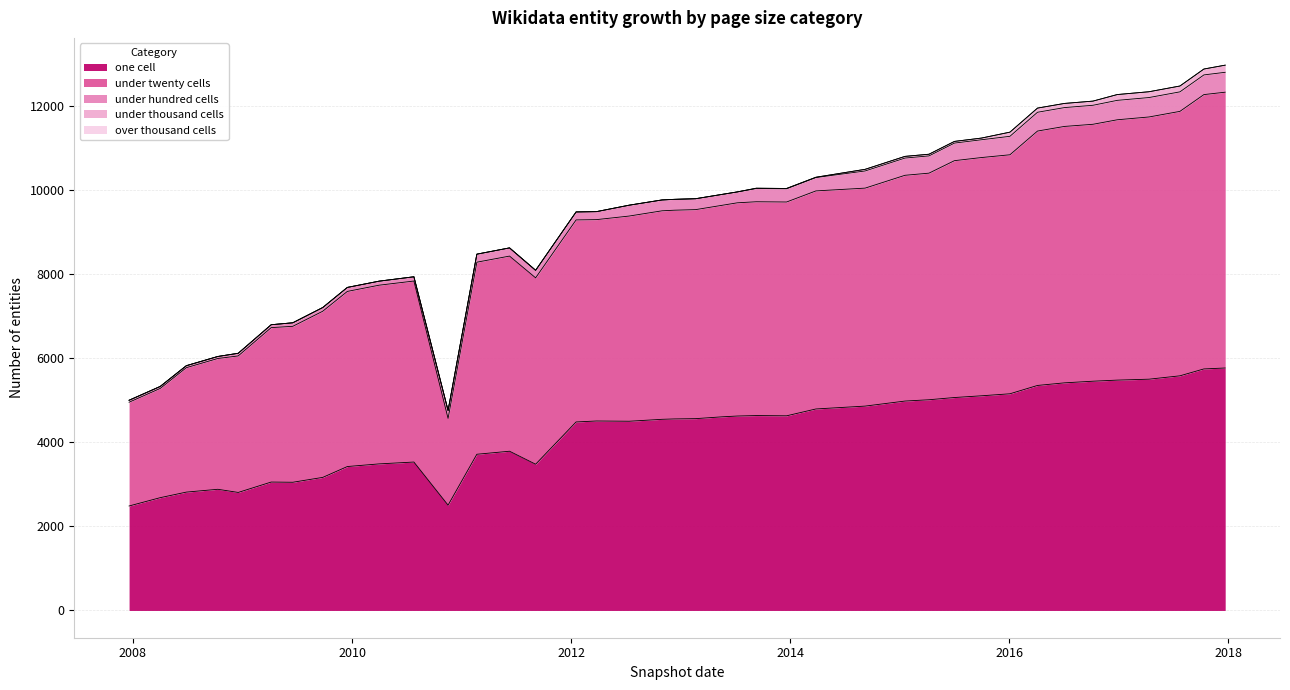

Which series has the largest range (max minus min)?

under_twenty_cells